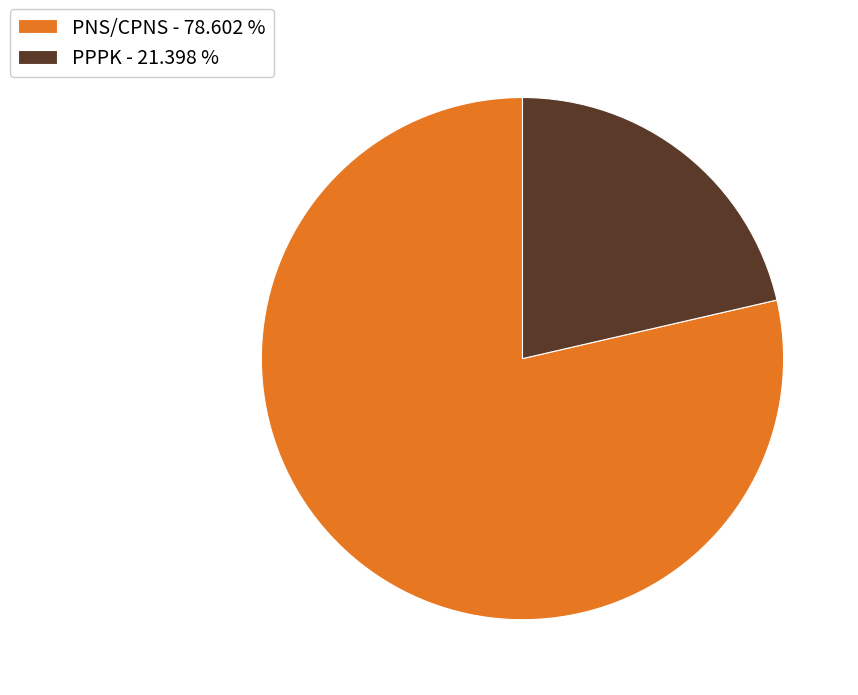

Rank the categories by value from lowest to highest.

PPPK, PNS/CPNS